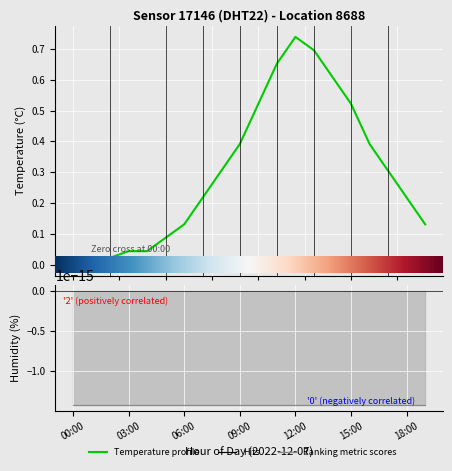

What is the maximum value shown in the chart?

0.7